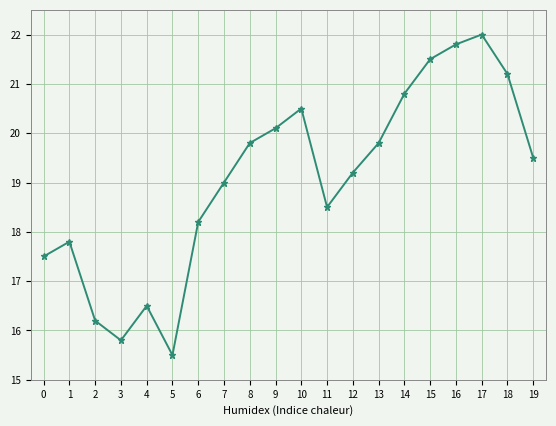

How many distinct data groups are displayed?

1